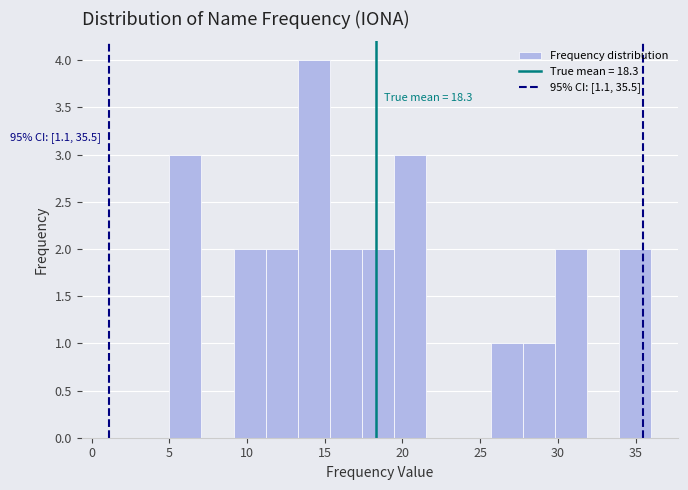

Over which range of the x-axis is the bar tallest?

13.5 to 15.5